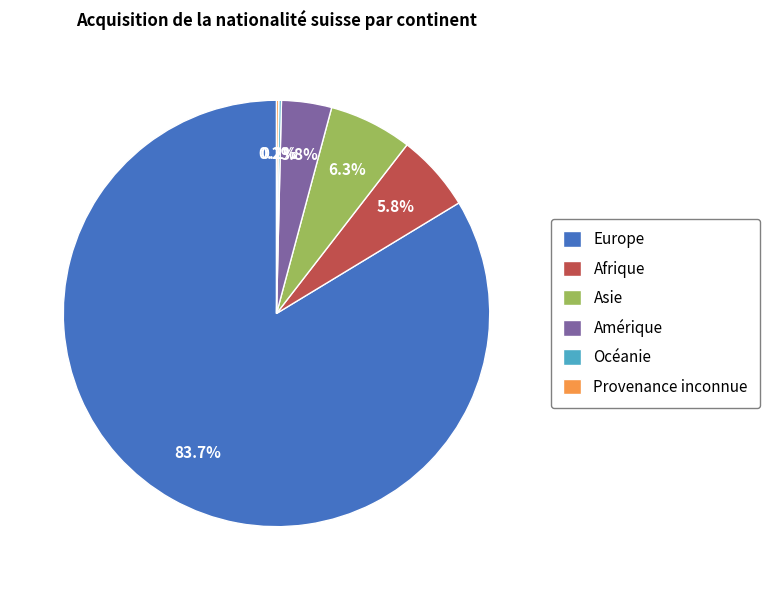

Does Amérique represent more than half of the total?

No